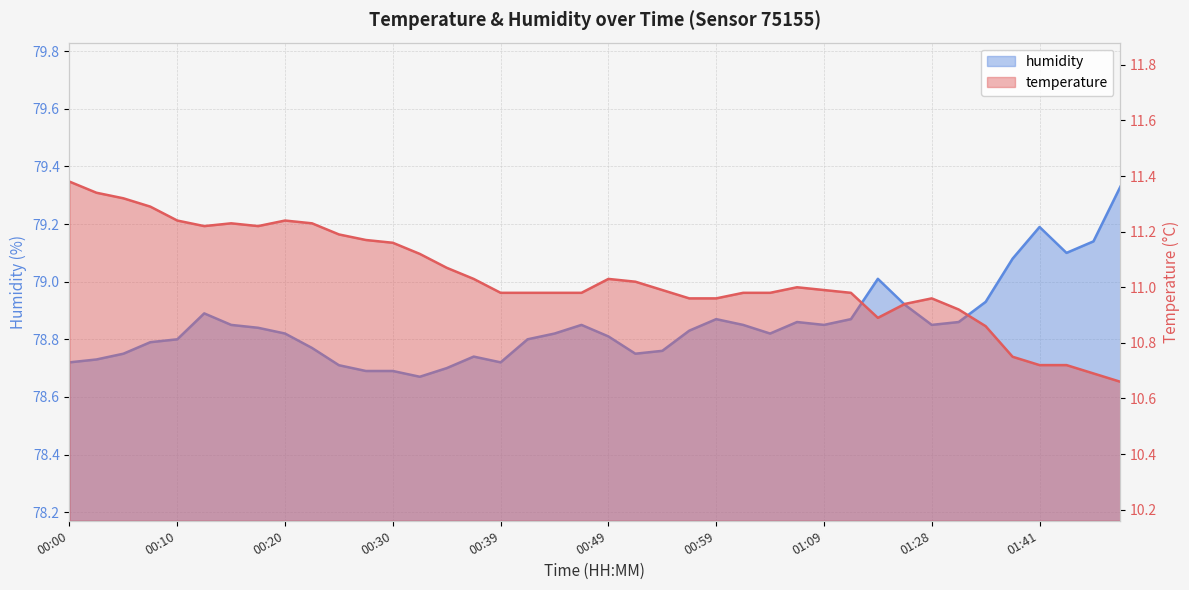

True or false: temperature and humidity intersect in this chart.

False